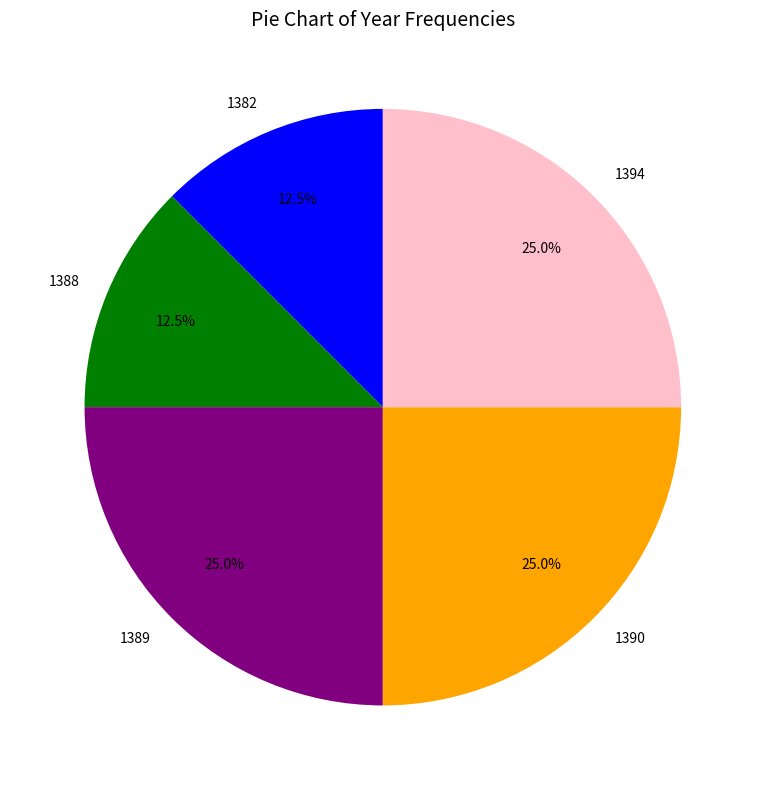

What percentage is NOT represented by 1390?

75.0%